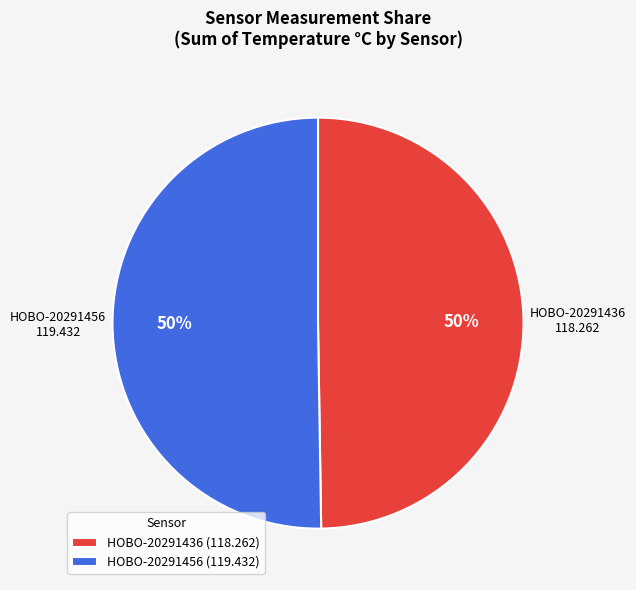

Do HOBO-20291436 and HOBO-20291456 together represent more than half of the pie?

Yes